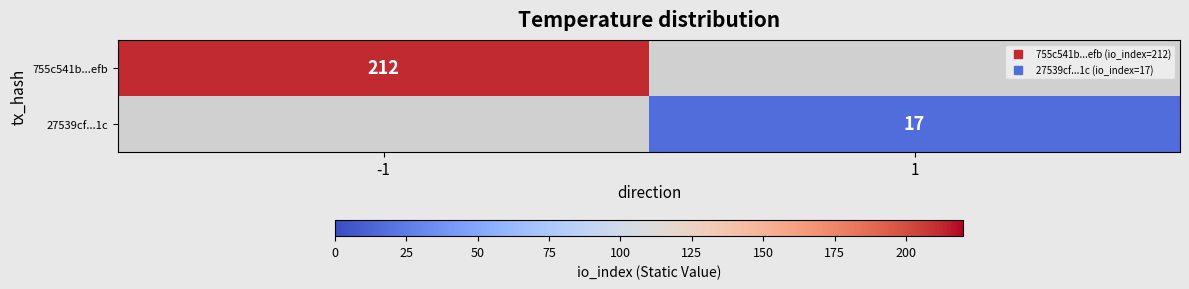

True or false: 27539cf...1c has a value of 17.0 at 1.

True